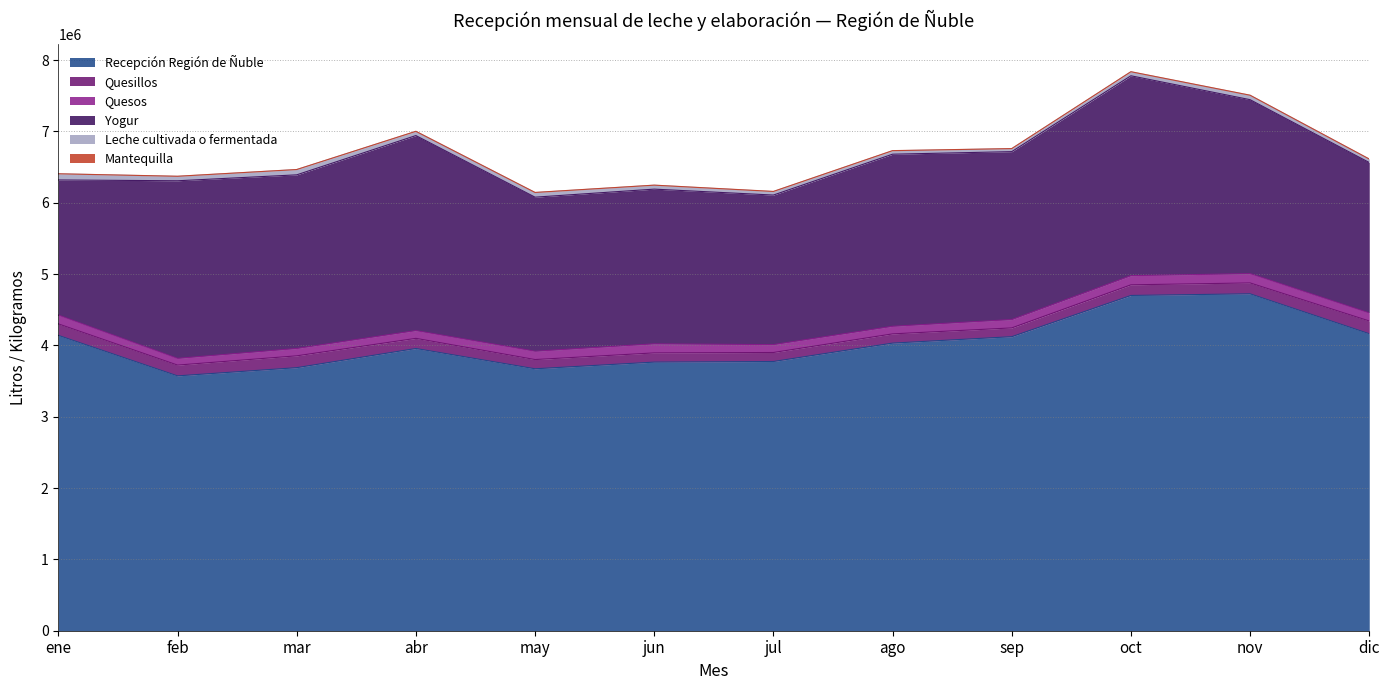

Reading left to right, extract all data points from this chart.

Recepción Región de Ñuble: 4140754	3573064	3688262	3957021	3672502	3766148	3774645	4032535	4122532	4700715	4723651	4163996
Quesillos: 161200	151277	165871	142175	129419	129084	126313	129390	123116	149061	152577	178964
Quesos: 123381	93902	102977	108868	116690	127131	110338	106381	117121	128618	130871	112229
Yogur: 1894932	2490566	2434718	2734551	2160269	2169163	2097163	2413007	2354351	2802513	2438811	2109623
Leche cultivada o fermentada: 86276	61814	73786	58072	64206	54837	48551	48411	41834	55280	61000	47320
Mantequilla: 260	1590	820	1900	2300	1180	2545	1745	1042	1940	1725	1999